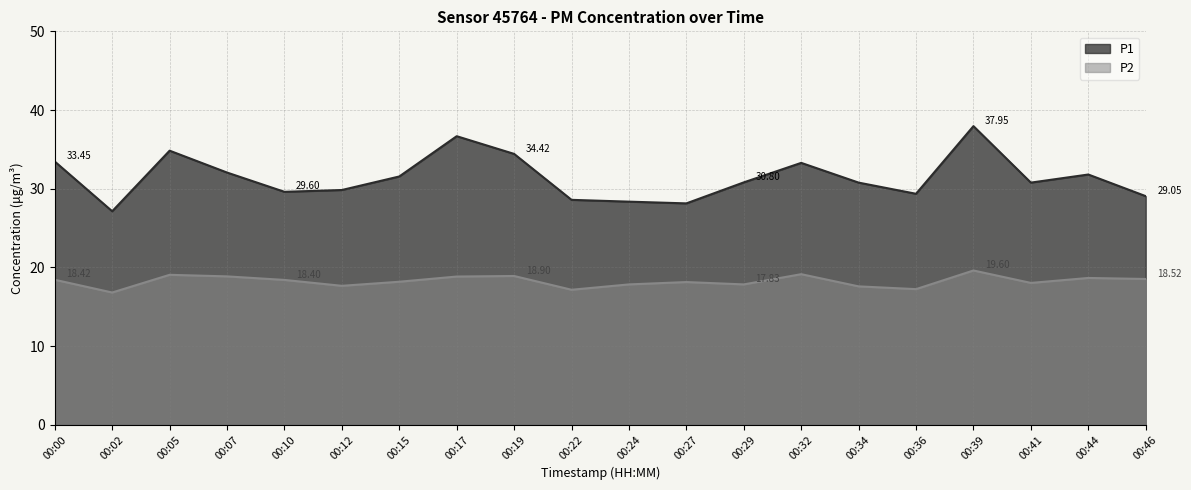

Is it true that P2 equals 19.1 at 00:32?

True